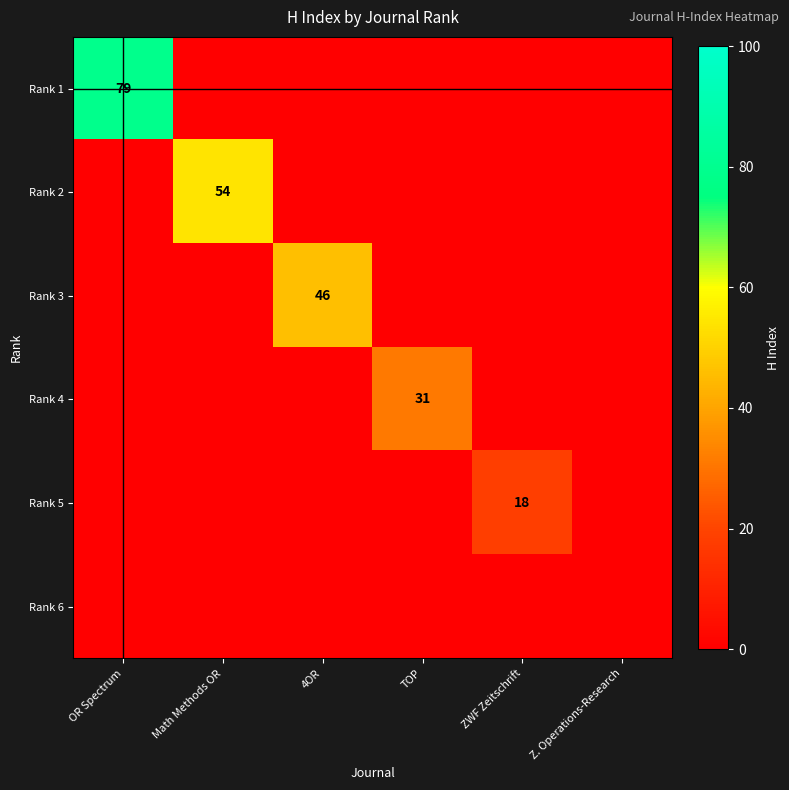

Between 4OR and OR Spectrum, which is larger?

OR Spectrum